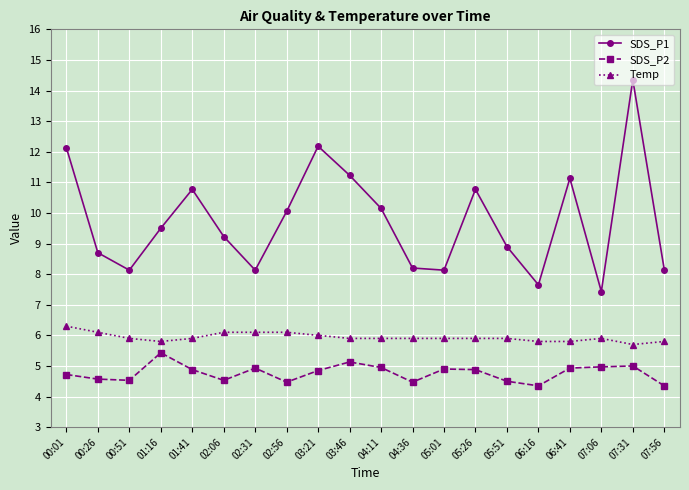

At how many categories does at least one series exceed 6?

20